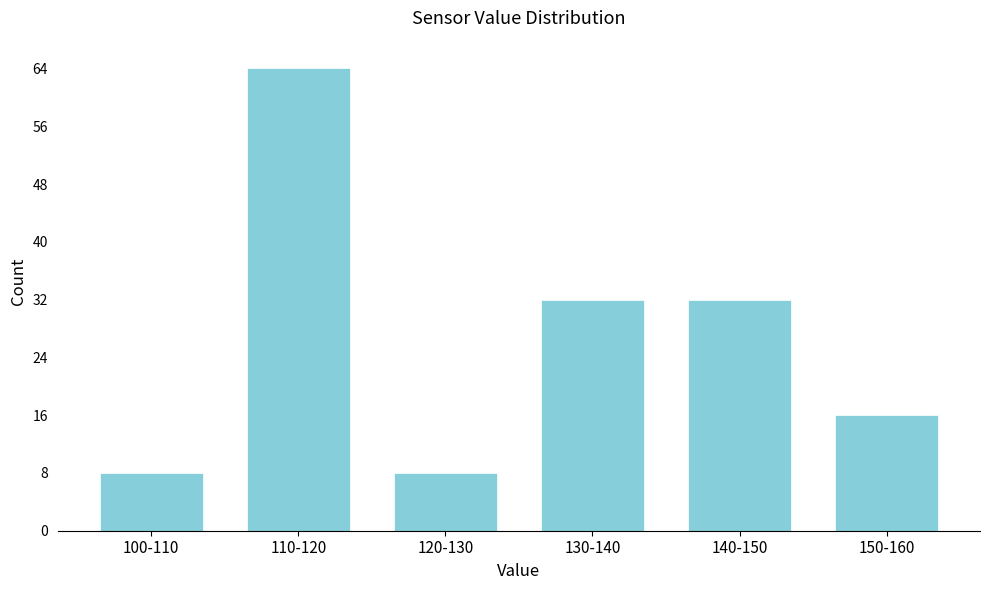

Reading left to right, list all the values displayed in this chart.

100-110=8	110-120=64	120-130=8	130-140=32	140-150=32	150-160=16